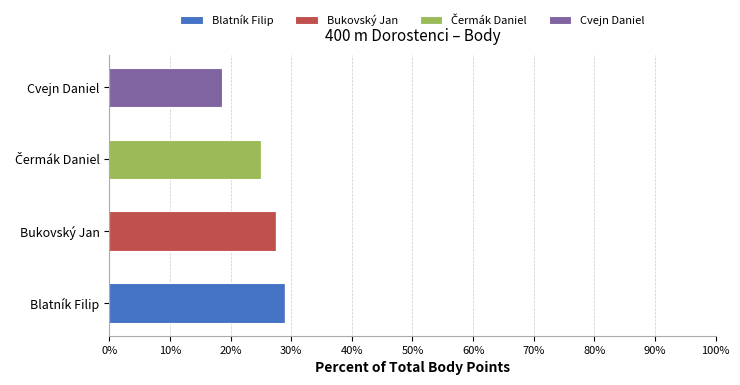

What is the total value across all series at Blatník Filip?

29.0